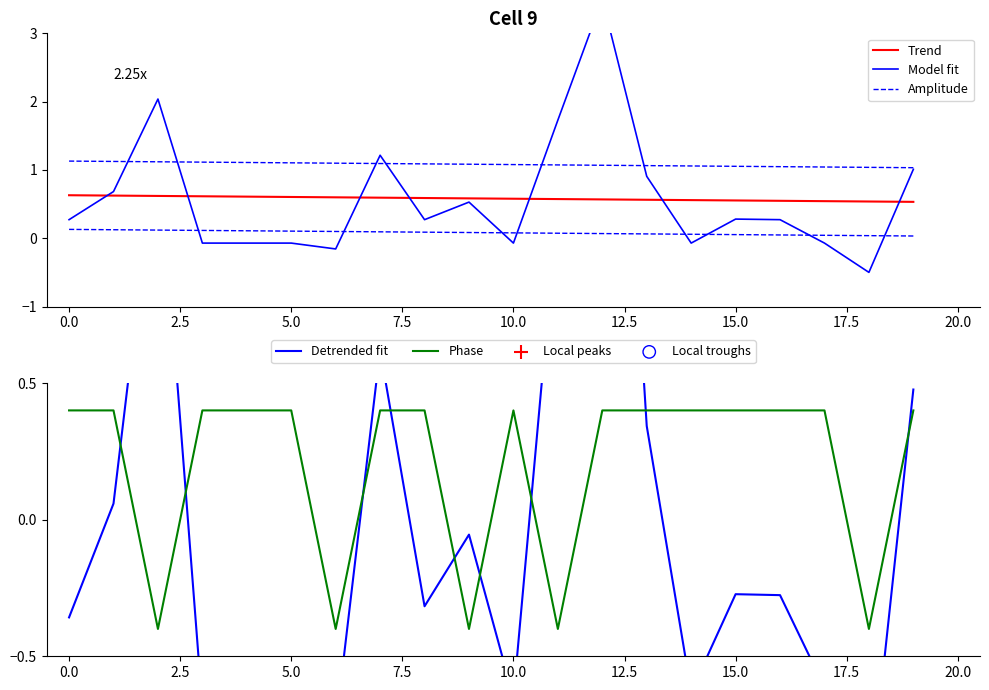

What is the highest value of the Phase series?

0.4